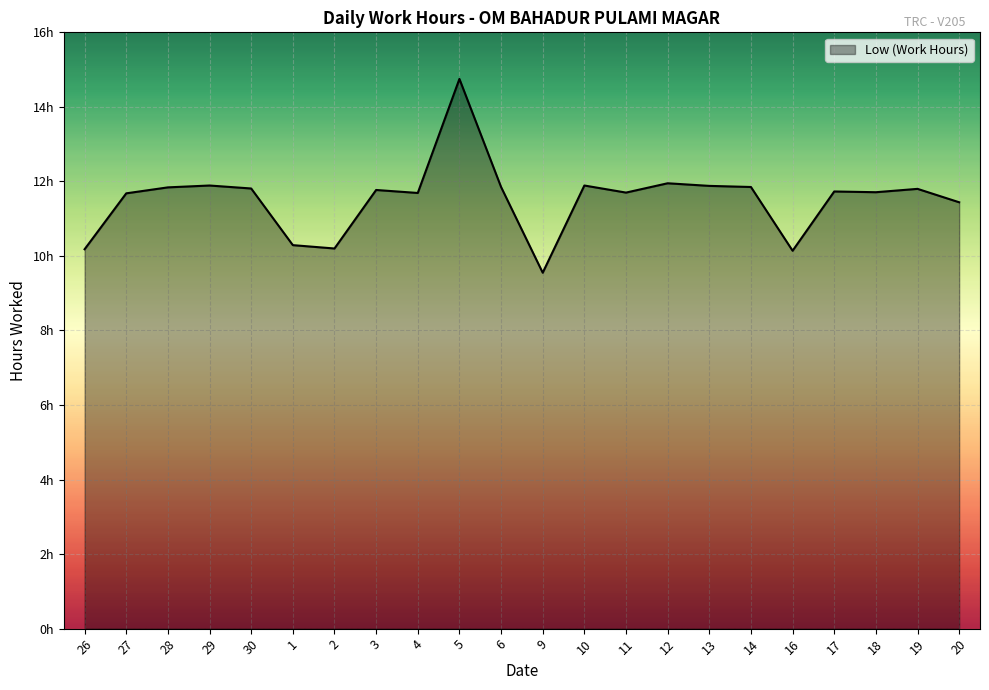

Does the chart display data point markers on the line(s)?

No